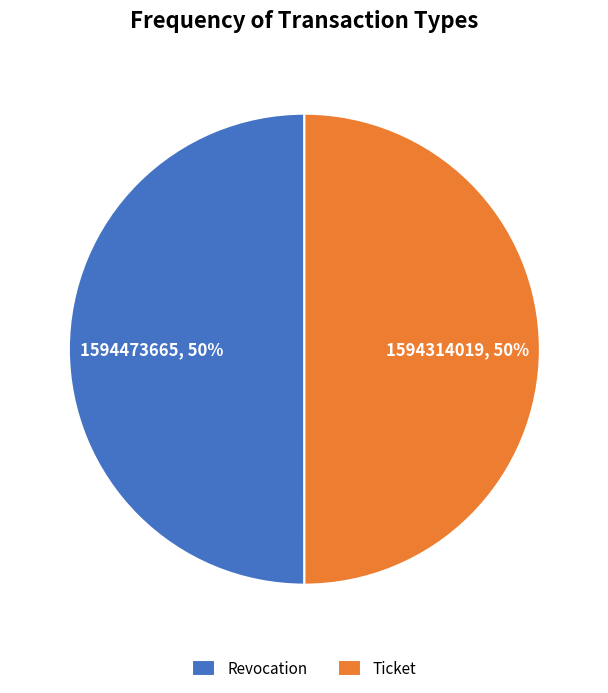

Approximately how many times larger is the value at Revocation compared to Ticket?

1.0